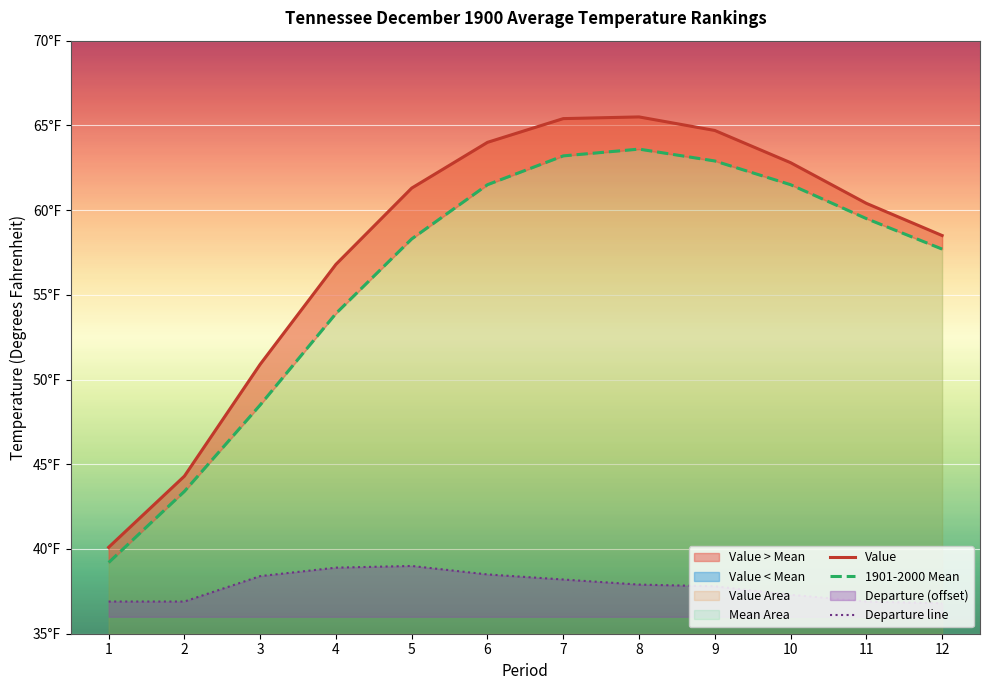

Which has a higher value, 9 or 6?

9